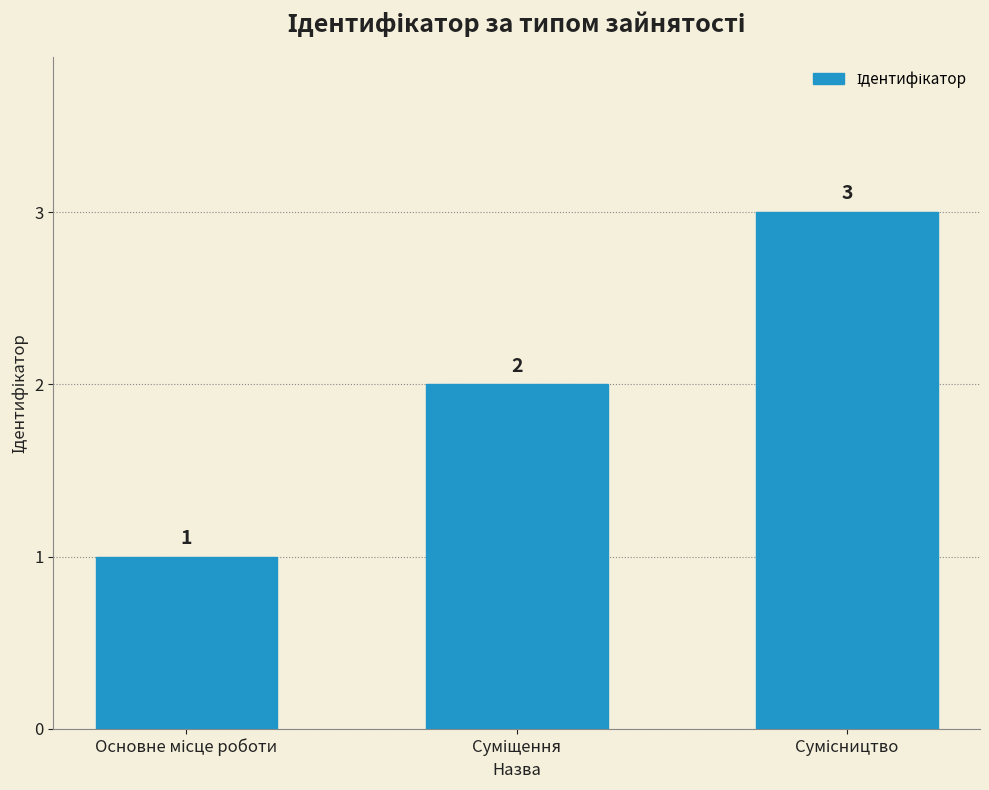

How many values are between 1 and 3?

3